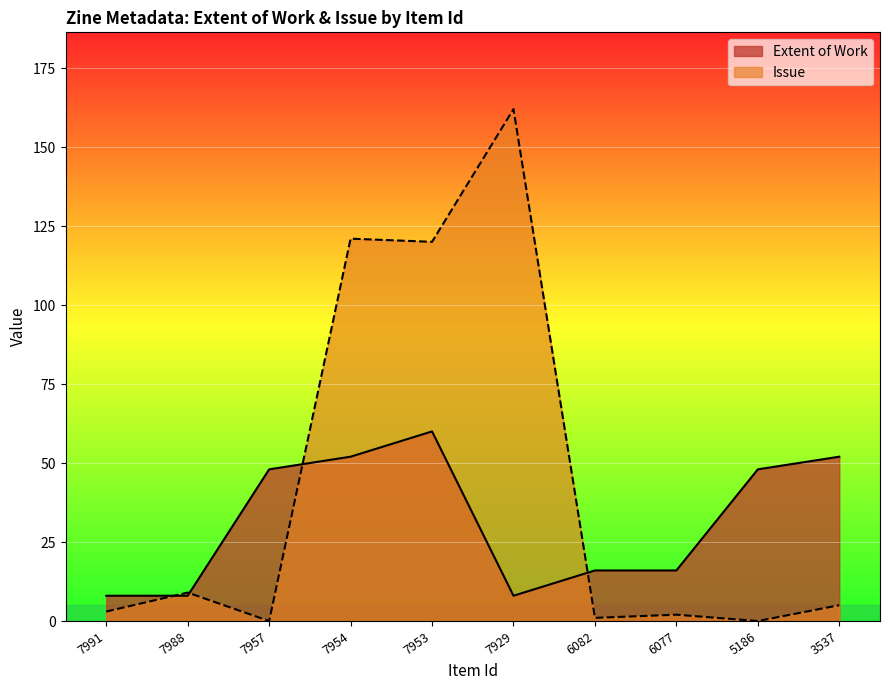

Rank the categories by Issue value from highest to lowest.

7929, 7954, 7953, 7988, 3537, 7991, 6077, 6082, 7957, 5186